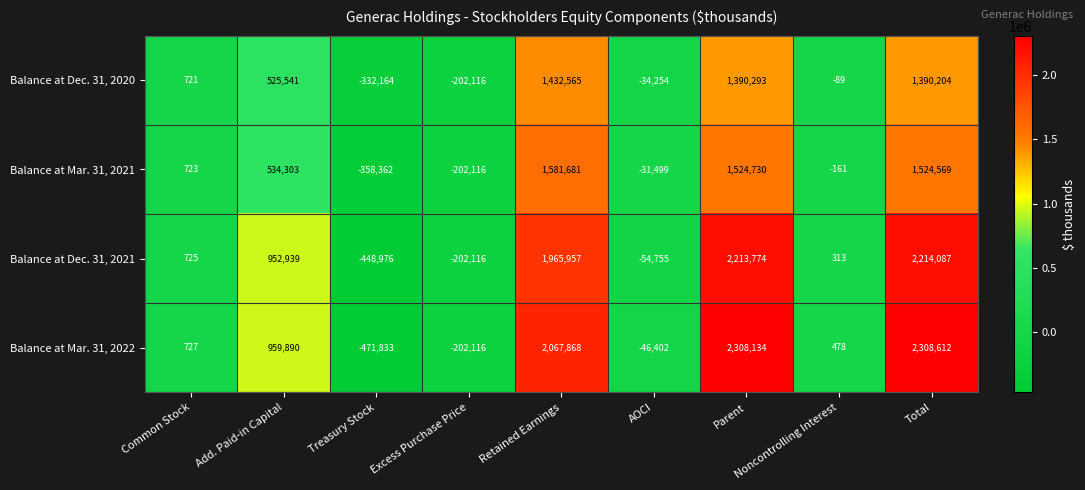

Between Add. Paid-in Capital and Treasury Stock, which series saw the biggest shift?

Balance at Mar. 31, 2022